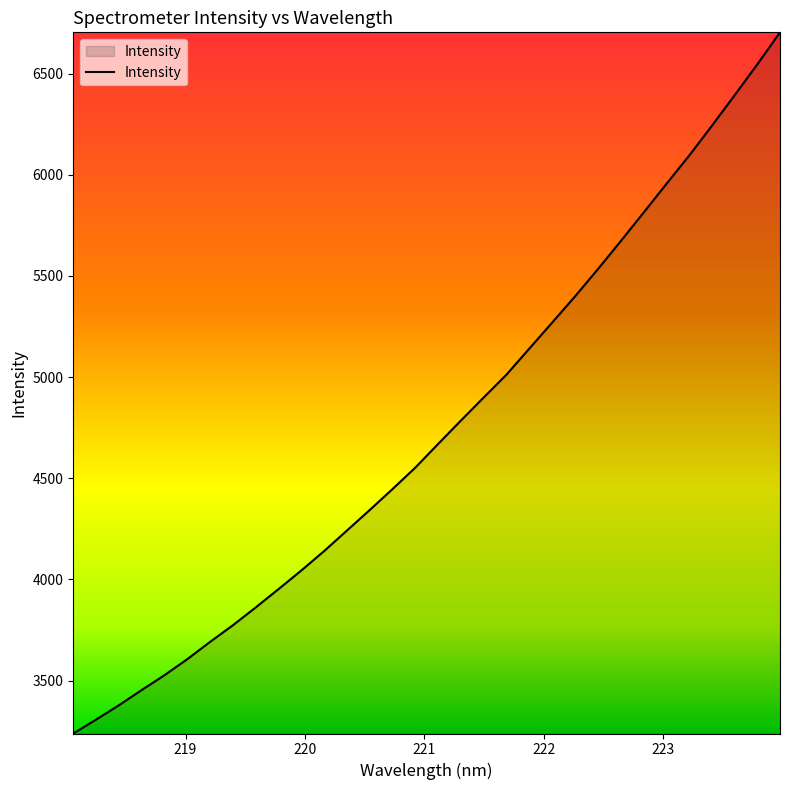

How many values exceed 4670?

16